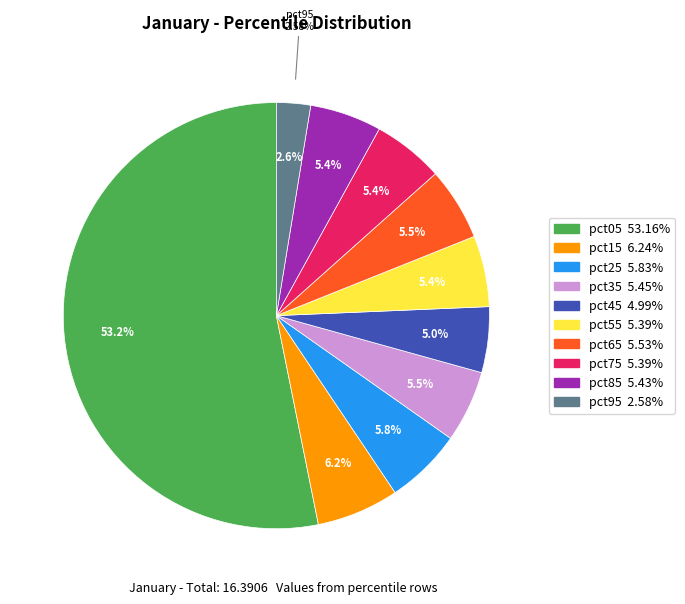

What percentage is NOT represented by pct25?

94.2%